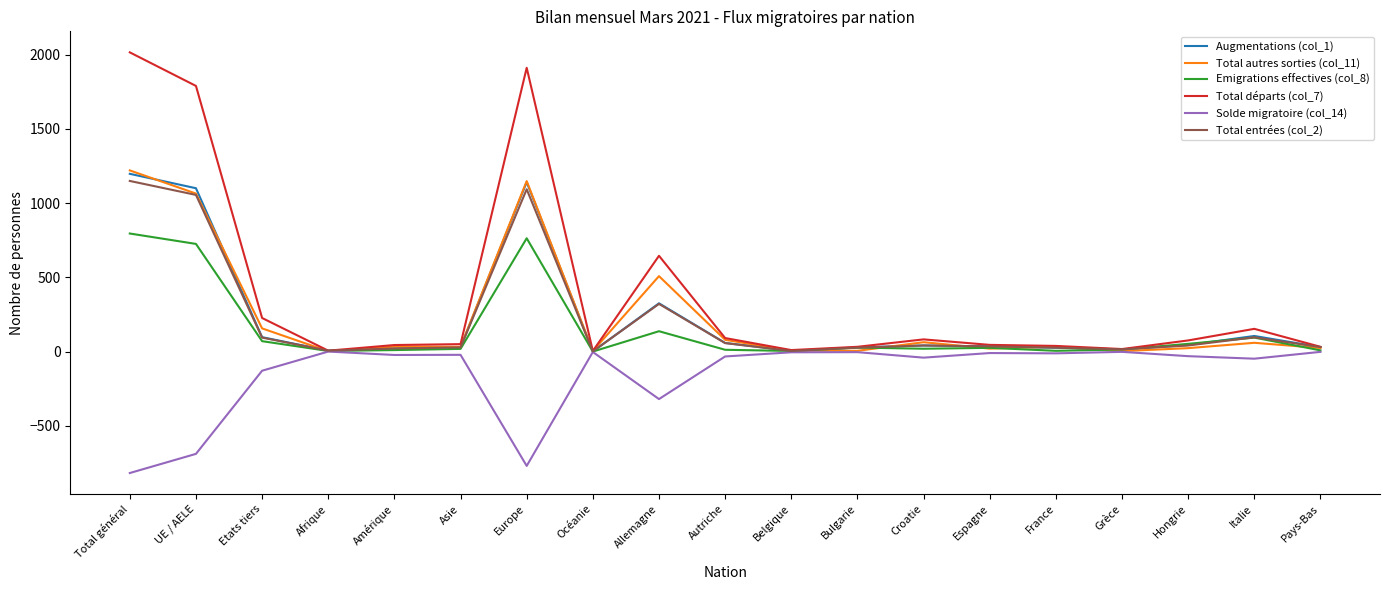

What is the lowest value of the Augmentations (col_1) series?

1